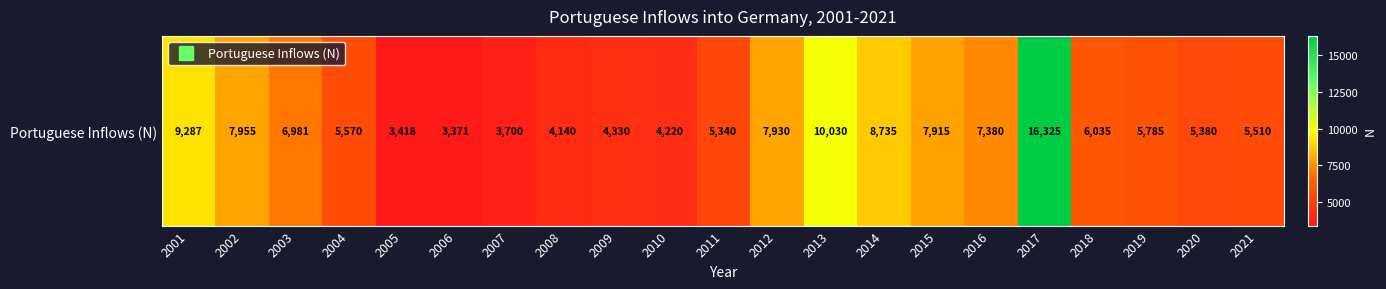

Where does the data first go above 5785?

2001